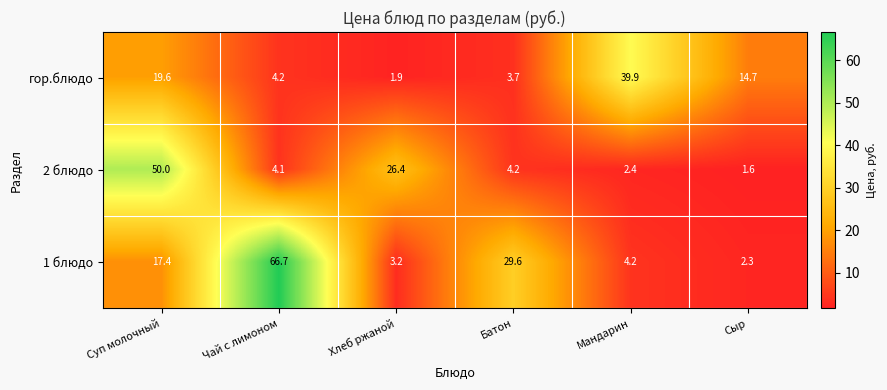

Which series has the widest spread of values?

1 блюдо